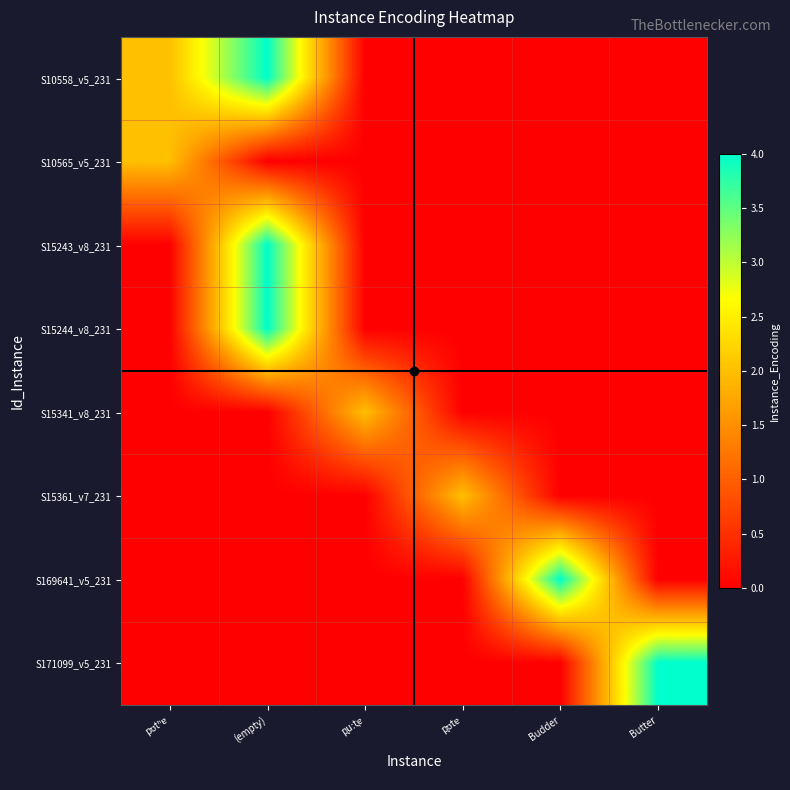

Which category has the lowest value across all series?

p͉uːt͉ɐ